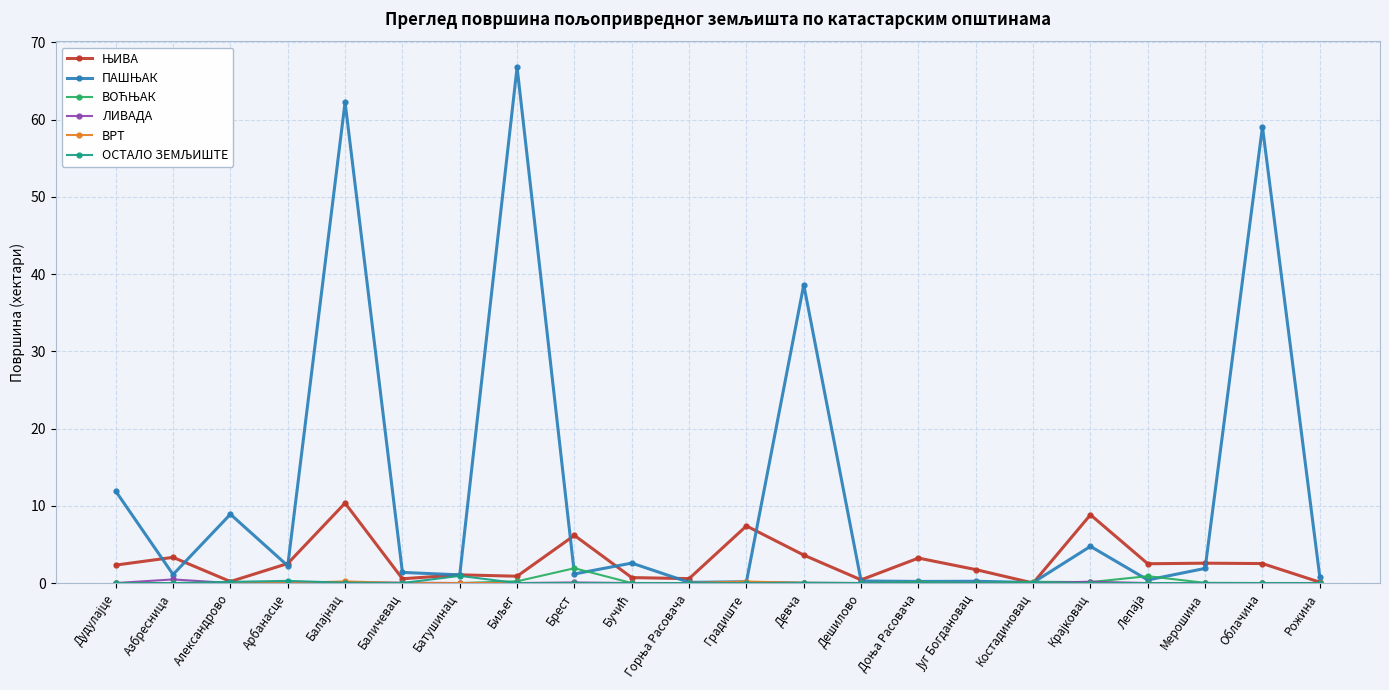

At how many categories does at least one series exceed 20?

4